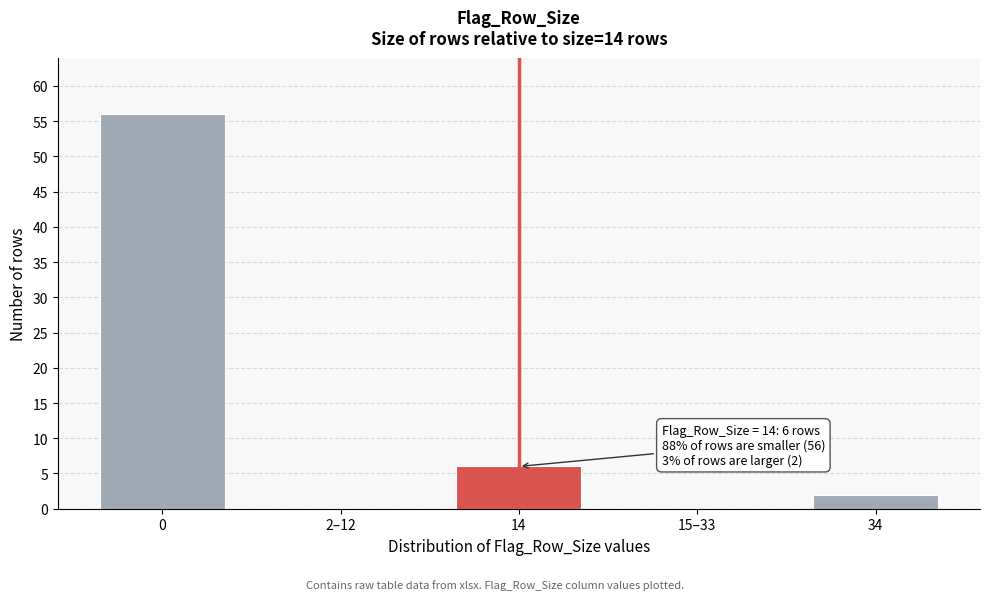

Reading left to right, extract all data points from this chart.

0=56	2–12=0	14=6	15–33=0	34=2